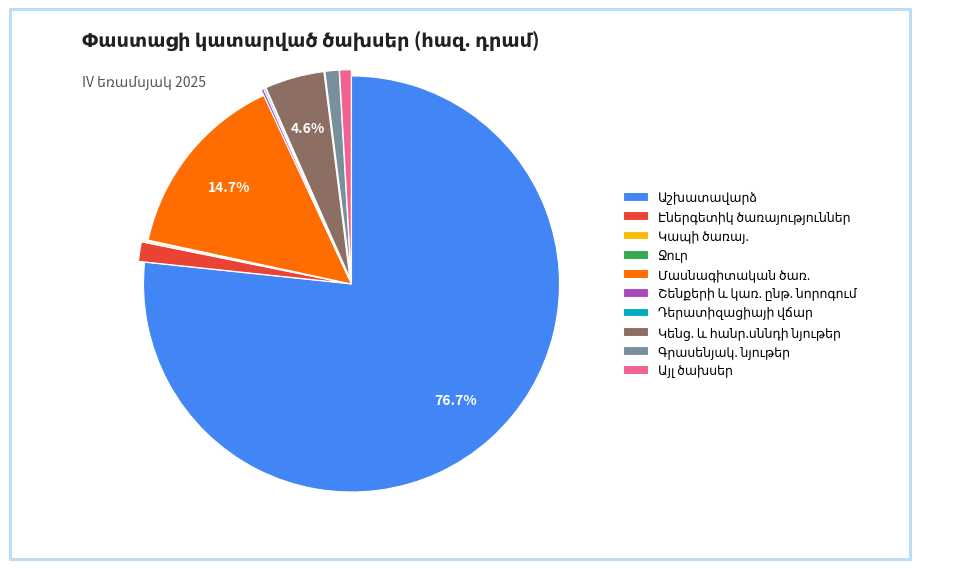

Is there any slice that represents more than half of the pie?

Yes